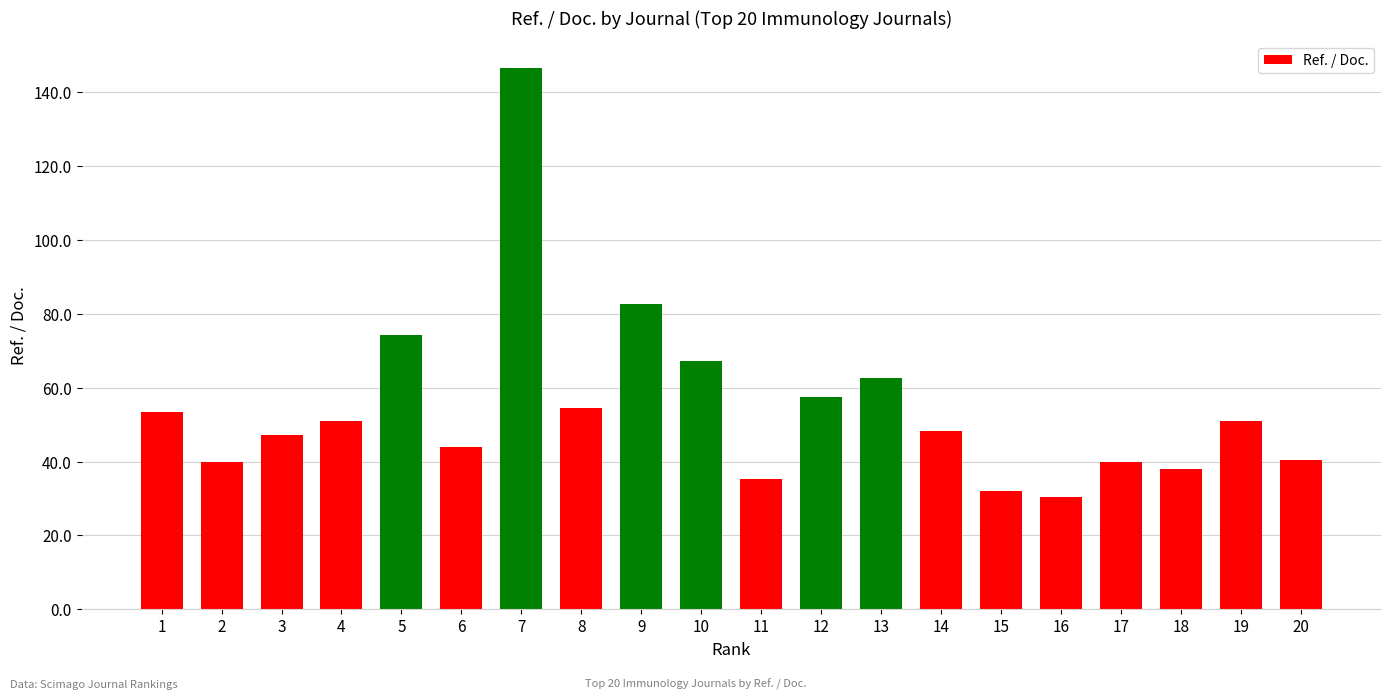

Between 4 and 2, which is larger?

4